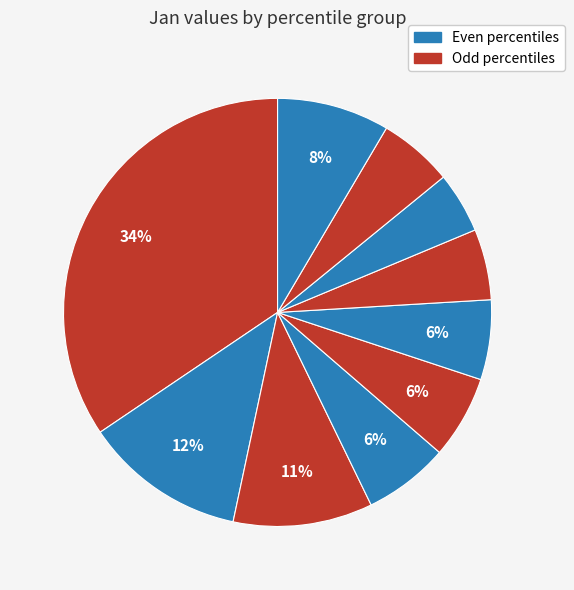

Which slice is the largest?

pct05